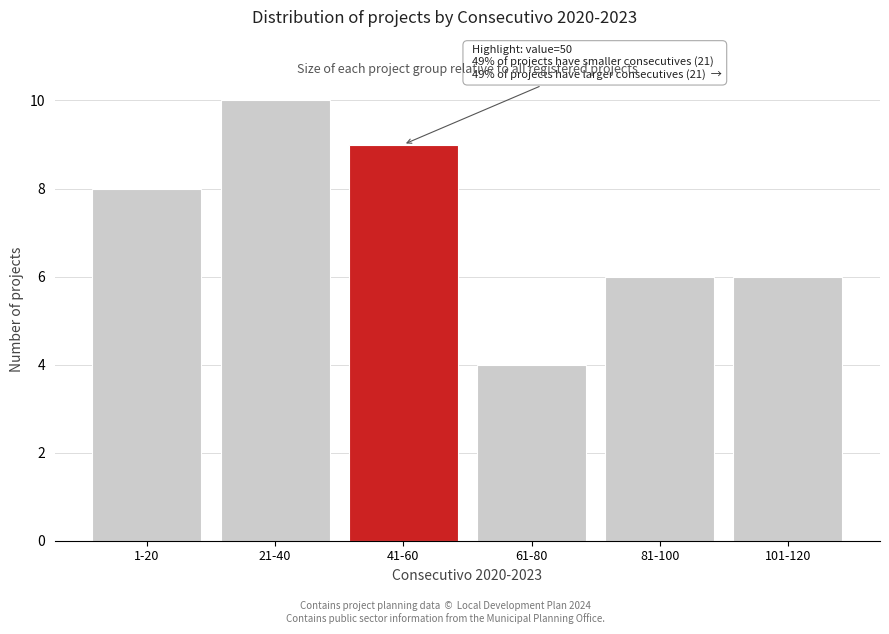

Reading left to right, what are all the values shown in this chart?

1-20=8	21-40=10	41-60=9	61-80=4	81-100=6	101-120=6